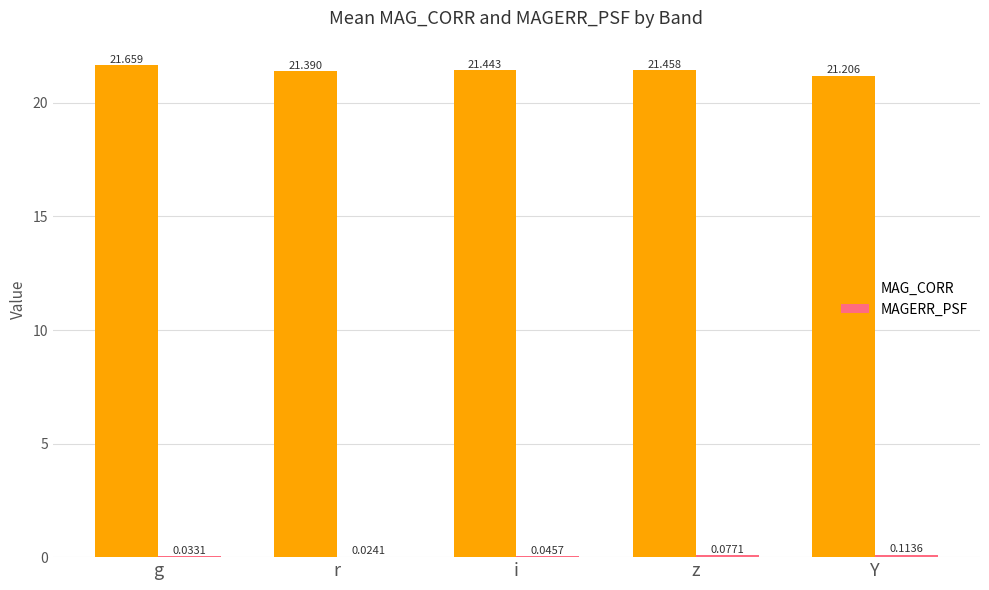

Which series has the largest range (max minus min)?

MAG_CORR